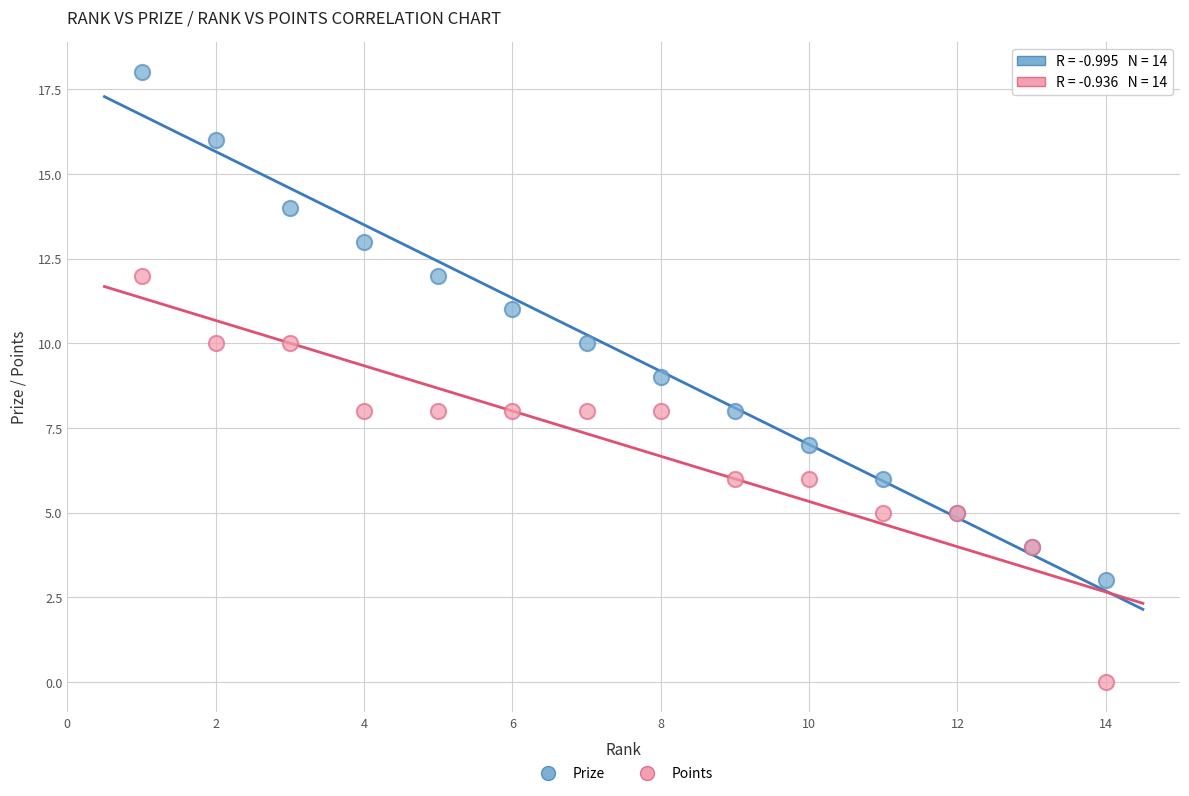

What is the X range (max minus min) for the scatter plot?

13